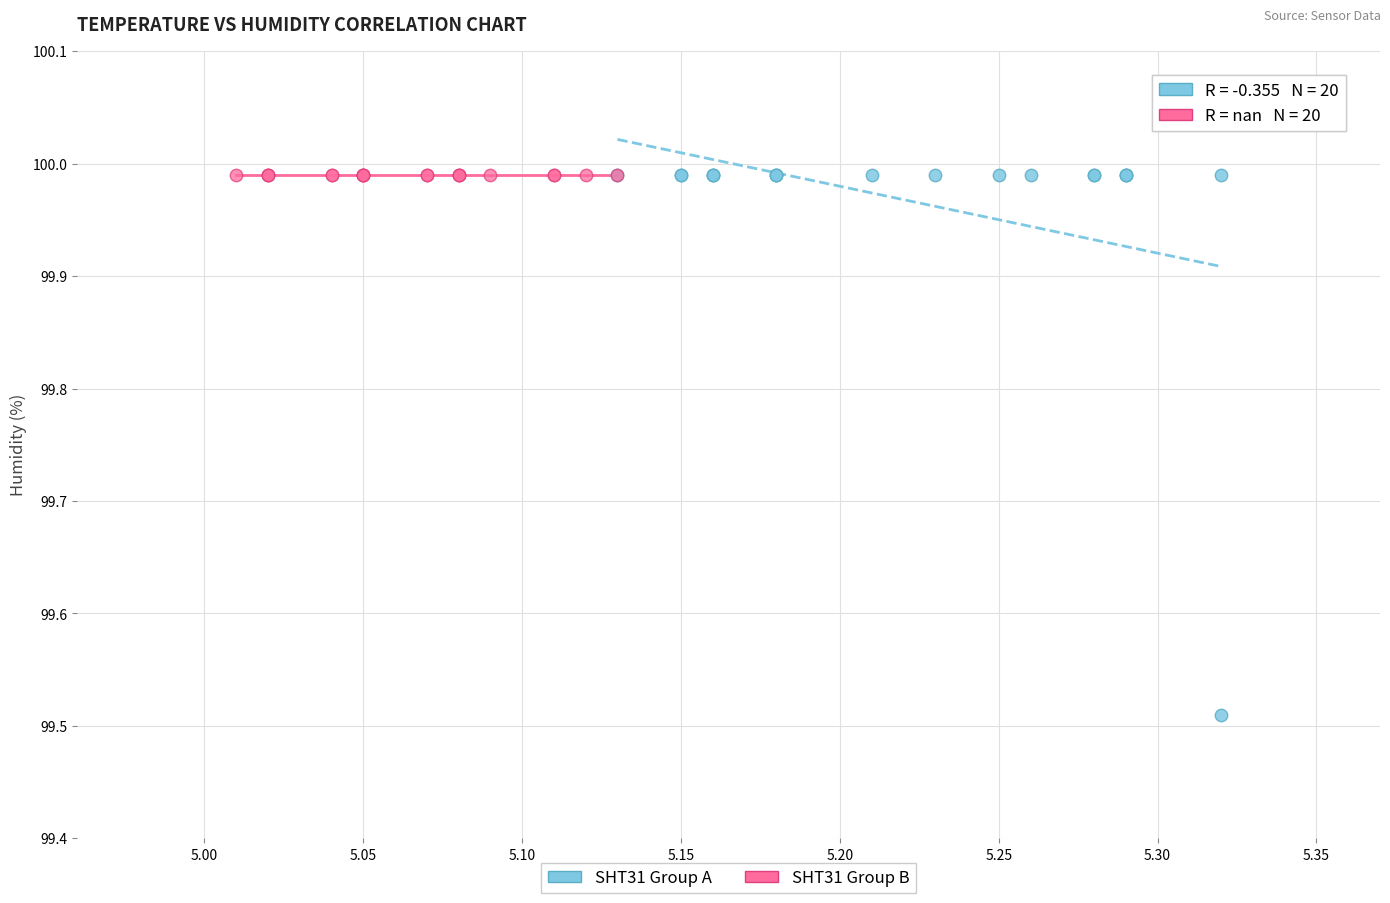

Which series contains the lowest Y value?

SHT31 Group A